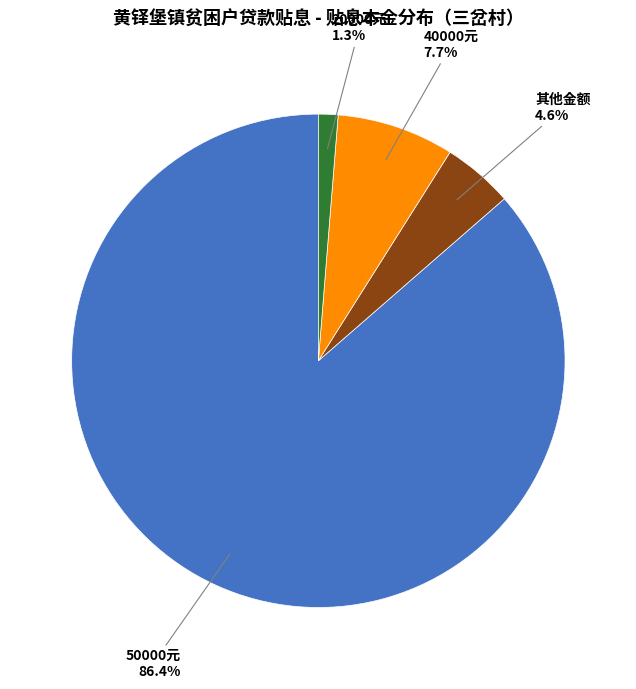

Is there a majority slice in this chart?

Yes